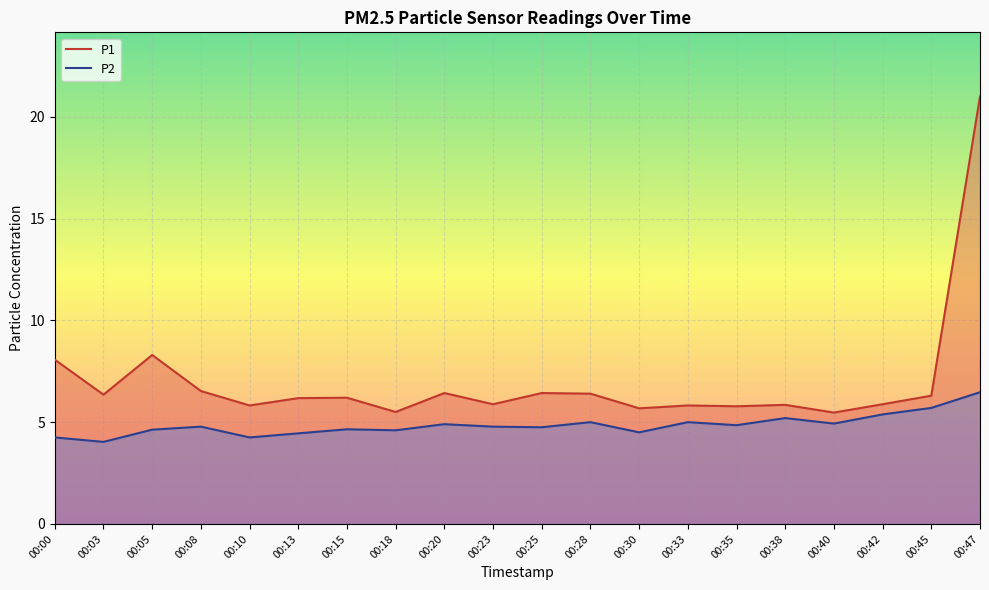

Rank the categories by P1 value from lowest to highest.

00:40, 00:18, 00:30, 00:35, 00:10, 00:33, 00:38, 00:23, 00:42, 00:13, 00:15, 00:45, 00:03, 00:28, 00:20, 00:25, 00:08, 00:00, 00:05, 00:47